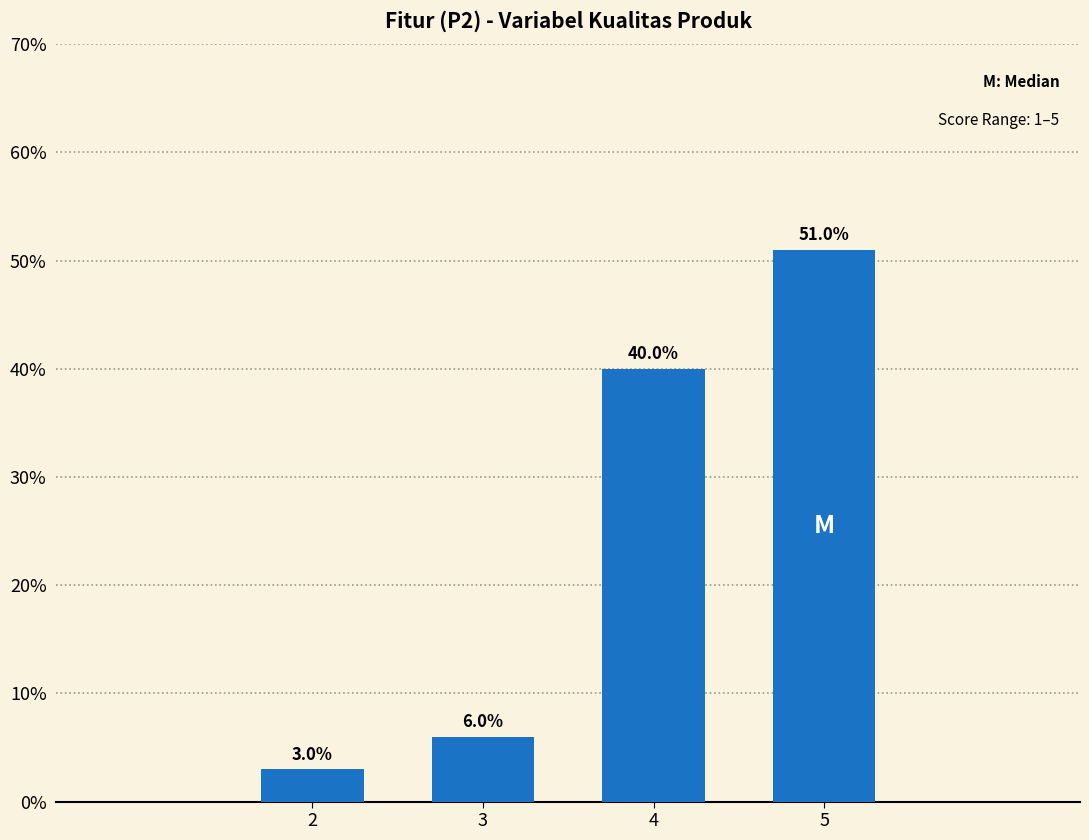

Reading left to right, extract all data points from this chart.

2=3	3=6	4=40	5=51